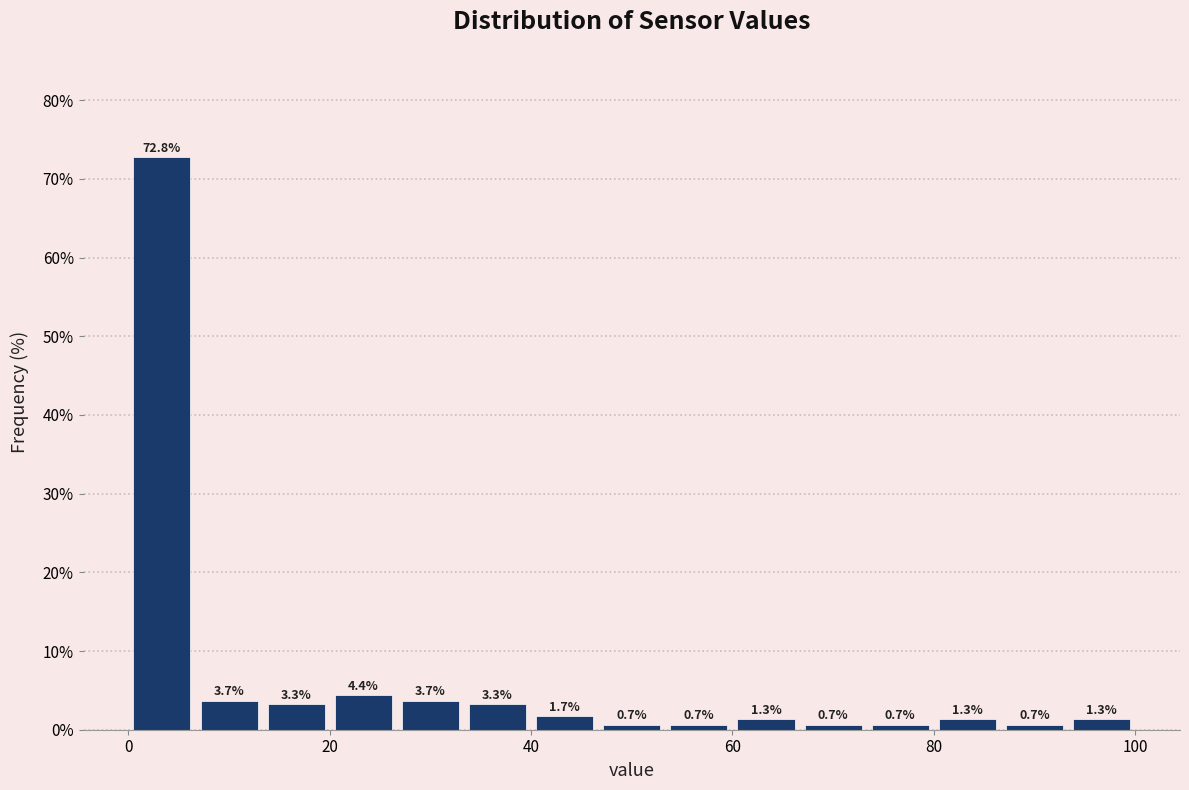

Around what value on the x-axis is the tallest bar? Give the approximate position of its centre, as read against the axis.

4